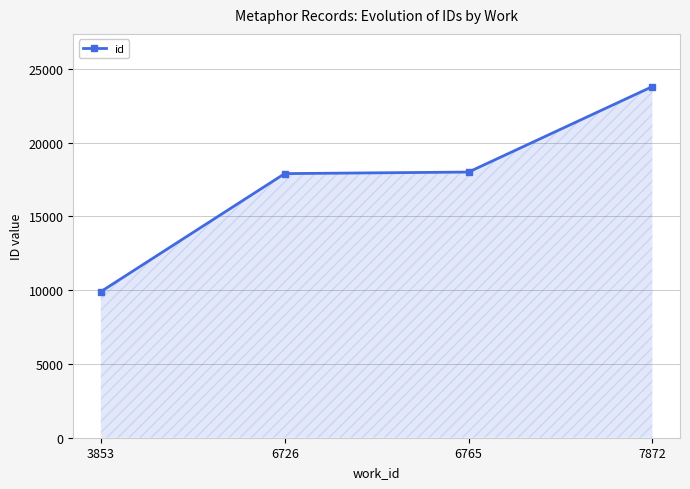

What is the average value?

17399